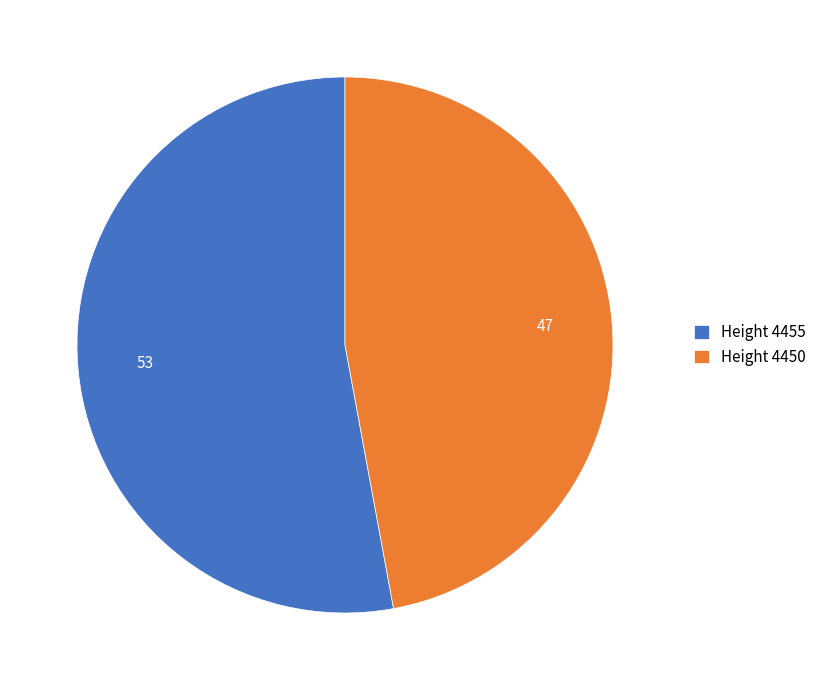

Count the number of slices in the pie.

2